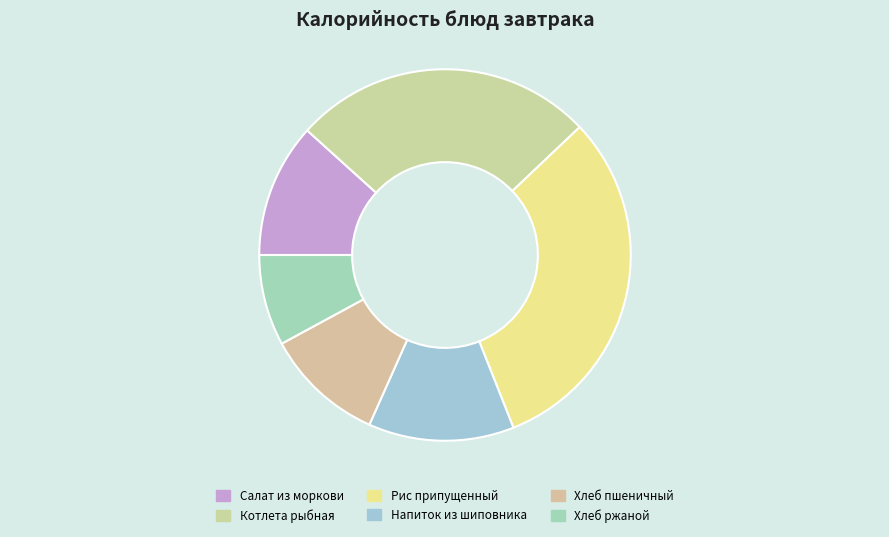

Is Салат из моркови the majority of the pie?

No